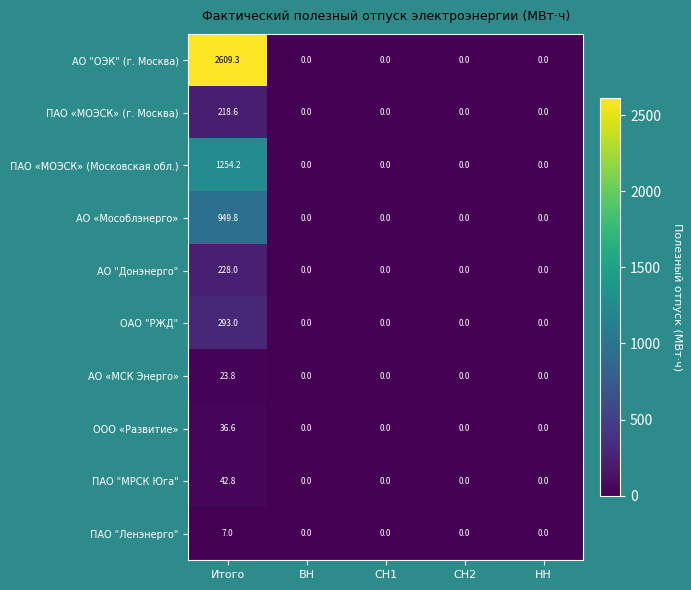

Which series has the widest spread of values?

АО "ОЭК" (г. Москва)